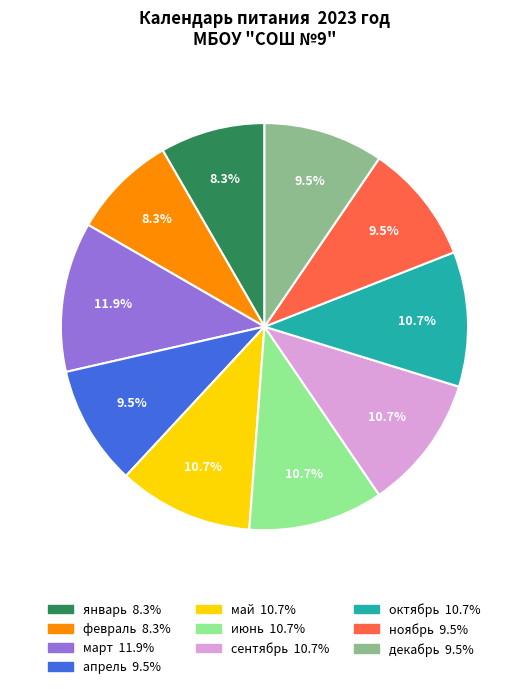

To the nearest percent, what is the average slice percentage?

10%